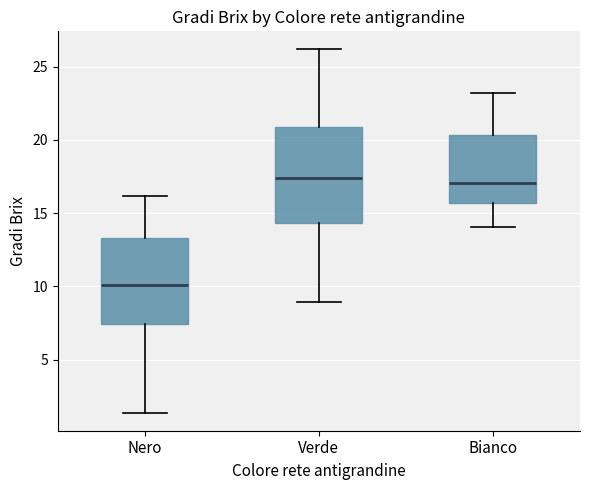

Reading left to right, read every box against the y-axis: the position of its median line, the range the box covers, and the ends of its whiskers. The values are not printed on the chart, so give them approximately, as read against the axis.

Nero: median 10.0, box 7.5 to 13.5, whiskers 1.5 to 16.0
Verde: median 17.5, box 14.5 to 21.0, whiskers 9.0 to 26.0
Bianco: median 17.0, box 15.5 to 20.5, whiskers 14.0 to 23.0